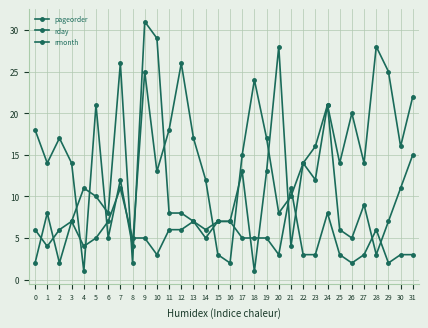

How many rmonth values are between 3 and 7?

27